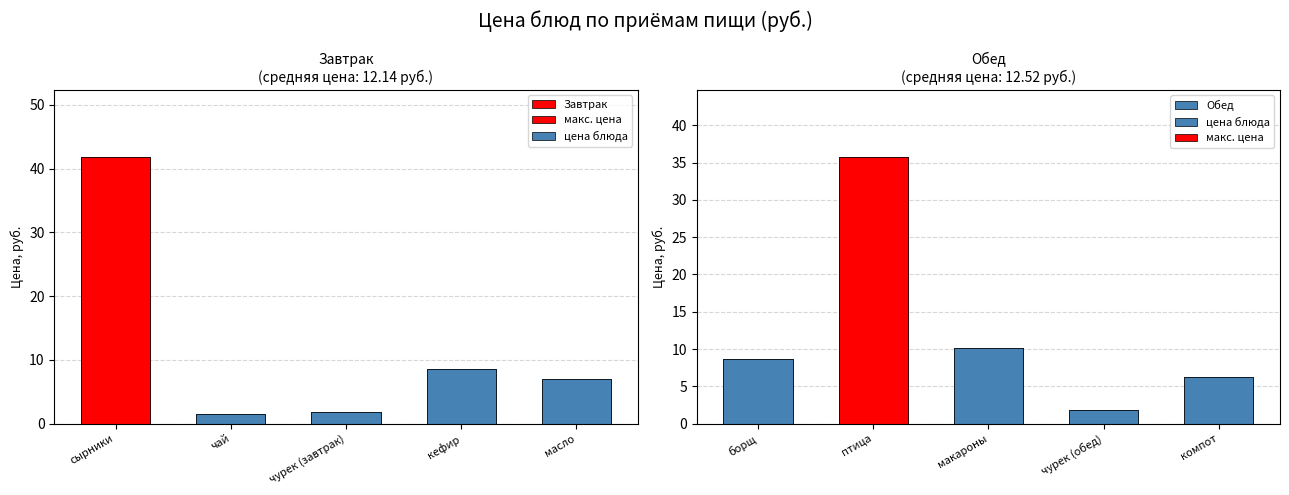

Is the value of Завтрак at масло greater than the value of Обед at кефир?

Yes